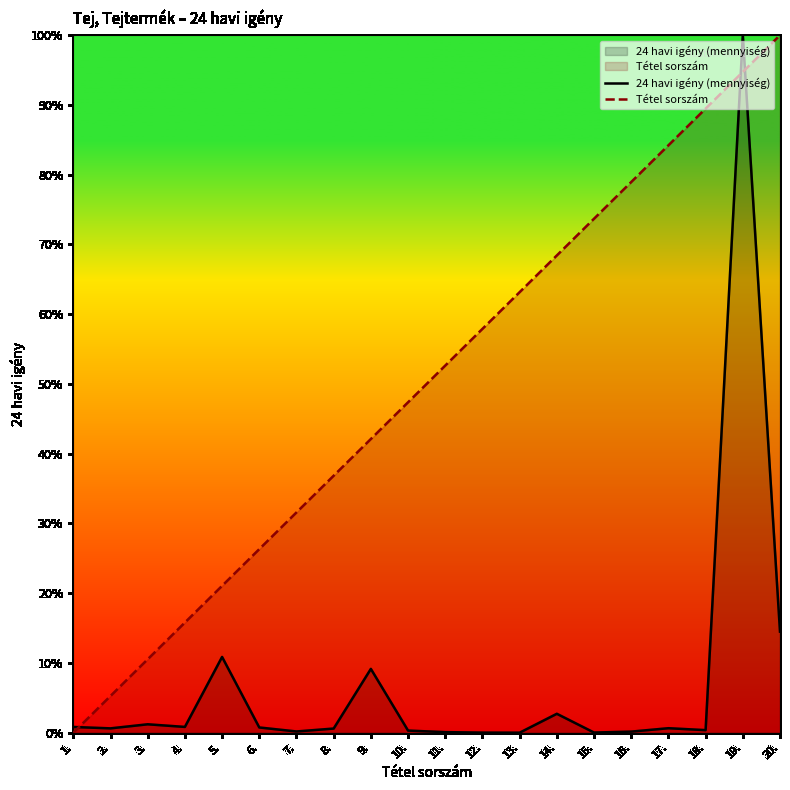

At which label does Tétel sorszám first exceed 52?

11.